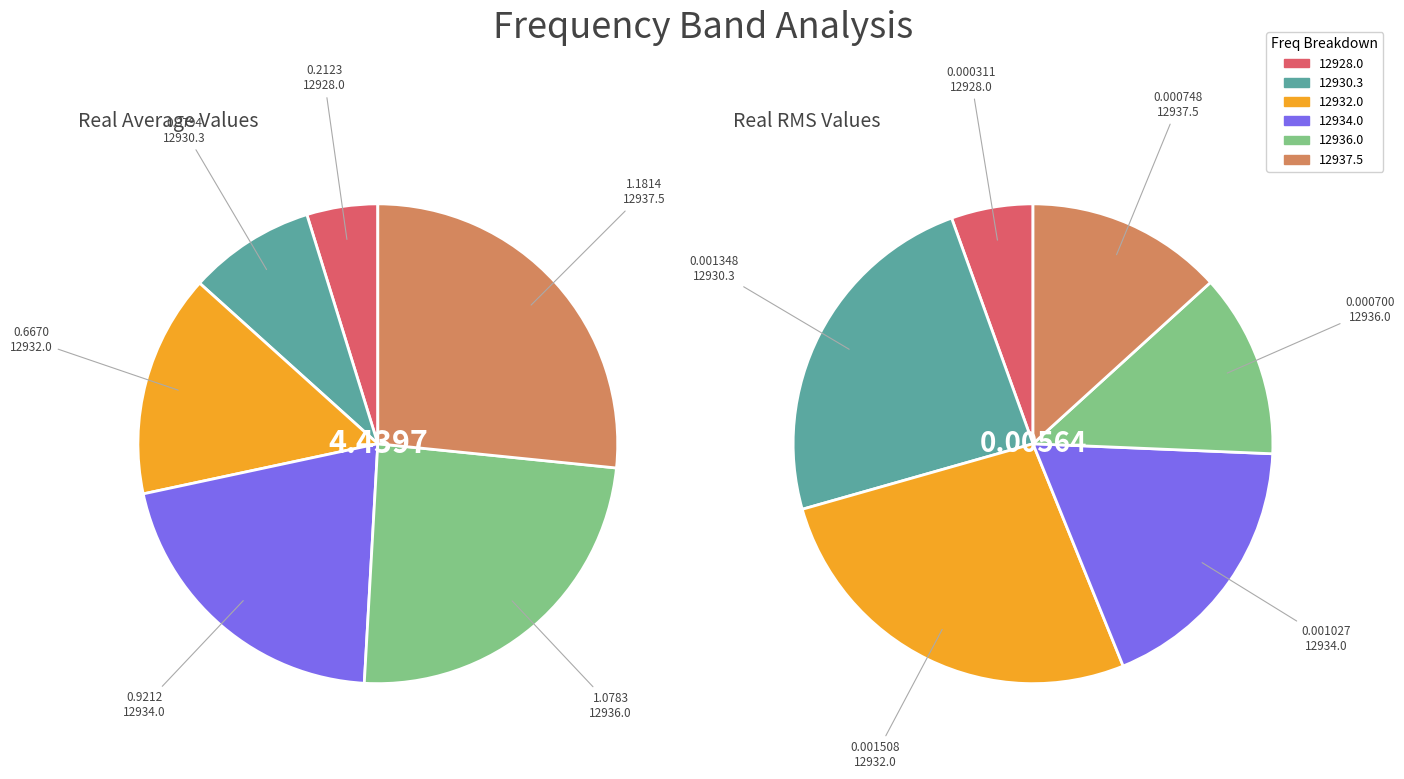

What is the spread (max minus min) of values at 12932.0?

0.7